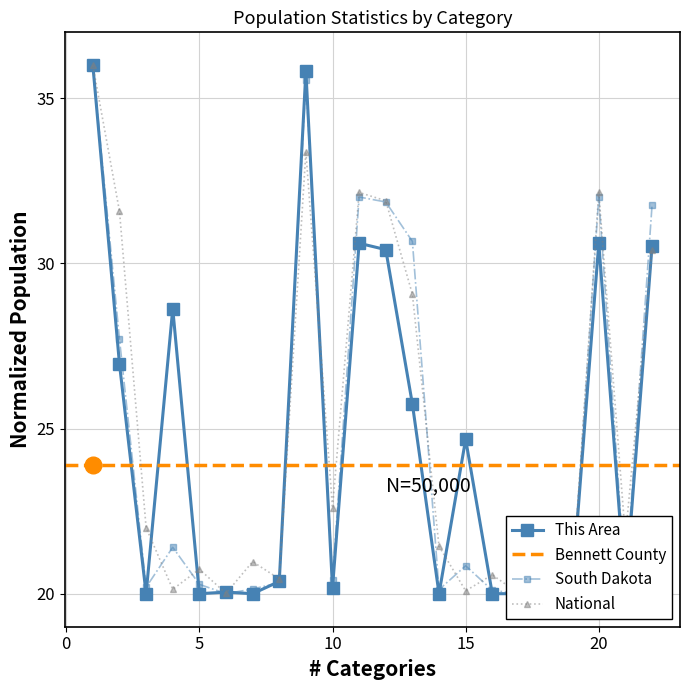

Rank the series at 7 from lowest to highest value.

This Area, South Dakota, National